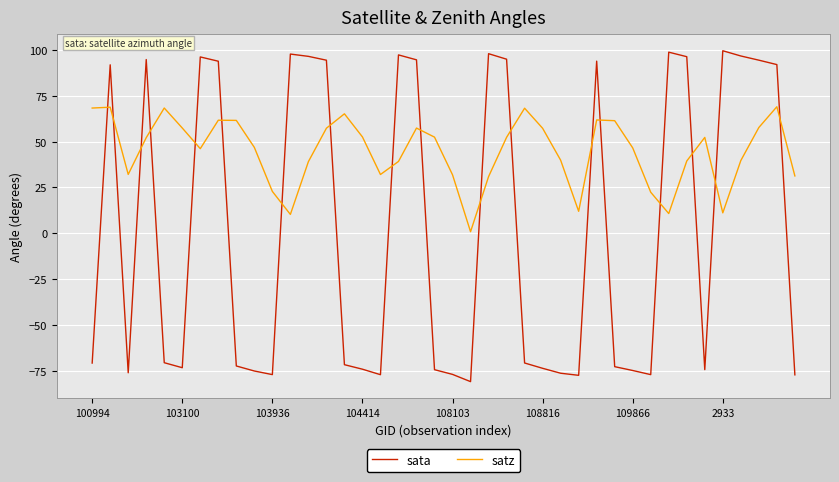

What is the maximum value for sata?

99.6